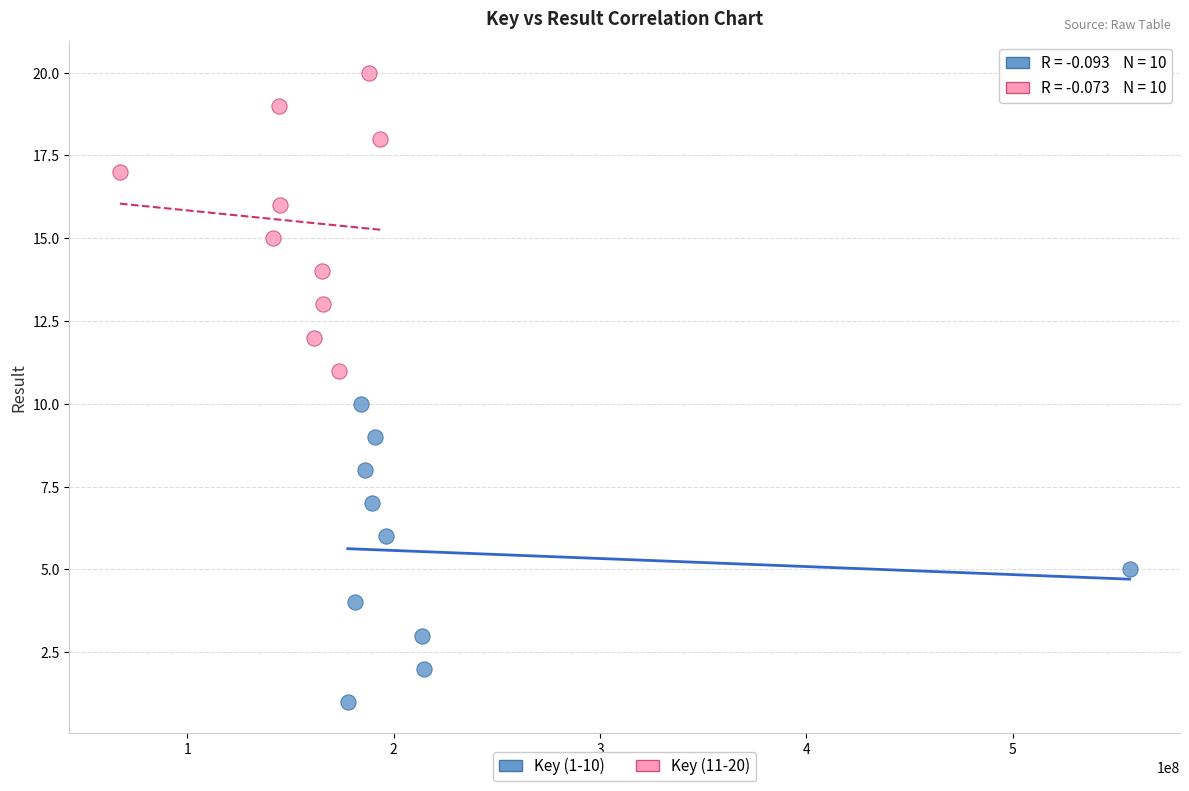

Which series reaches the maximum Y coordinate?

Key (11-20)